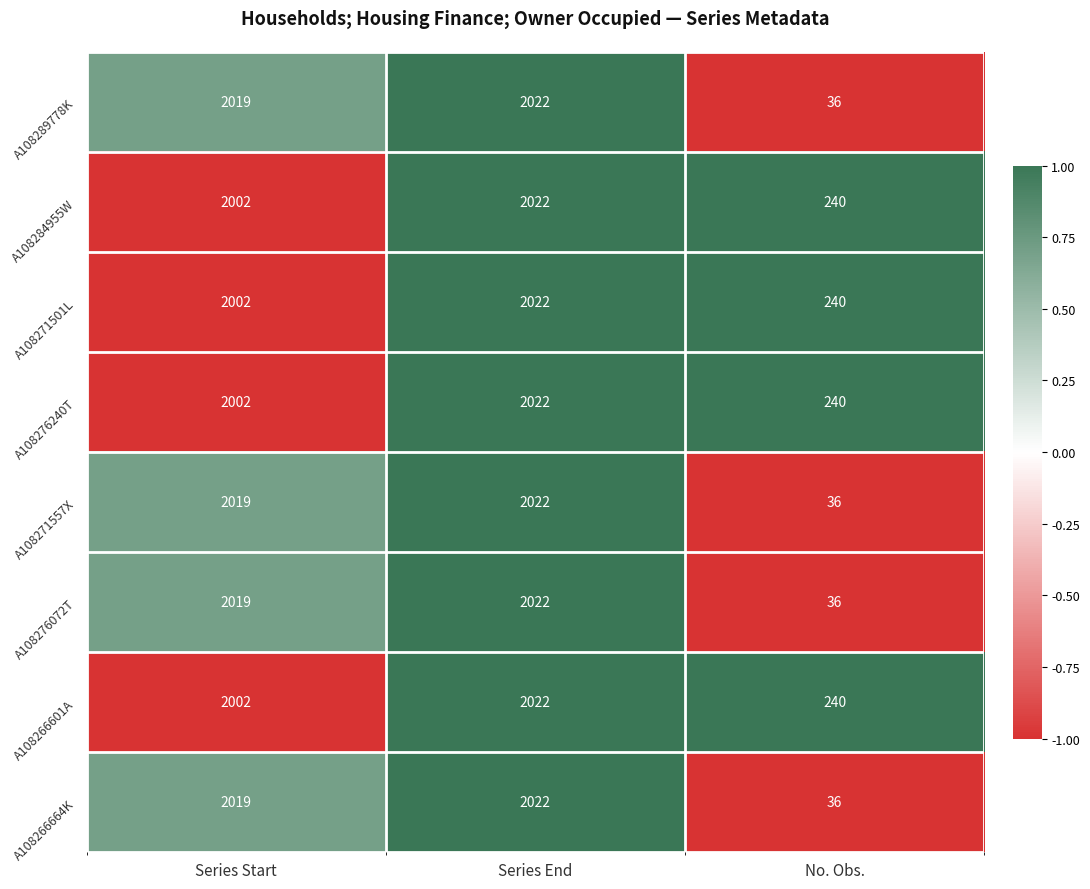

What is the total value across all series at Series End?

16176